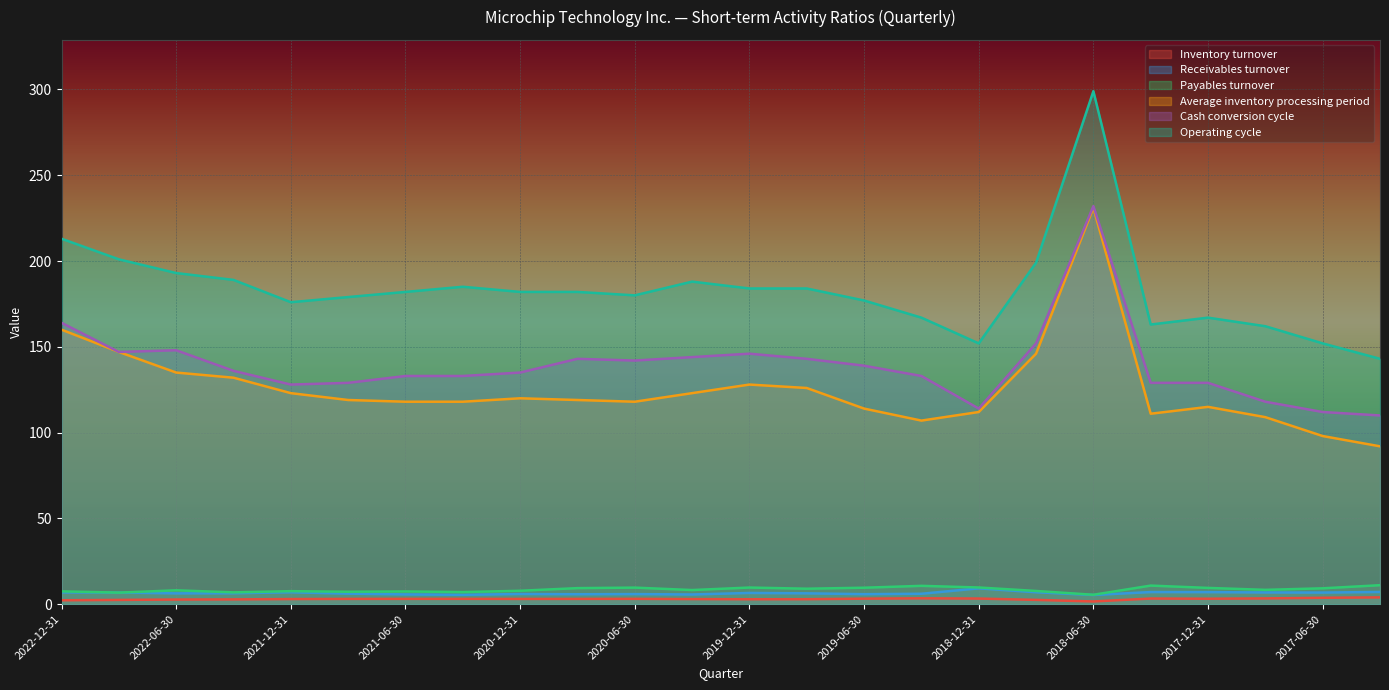

What are all the series names shown in the legend?

Inventory turnover, Receivables turnover, Payables turnover, Average inventory processing period, Cash conversion cycle, Operating cycle